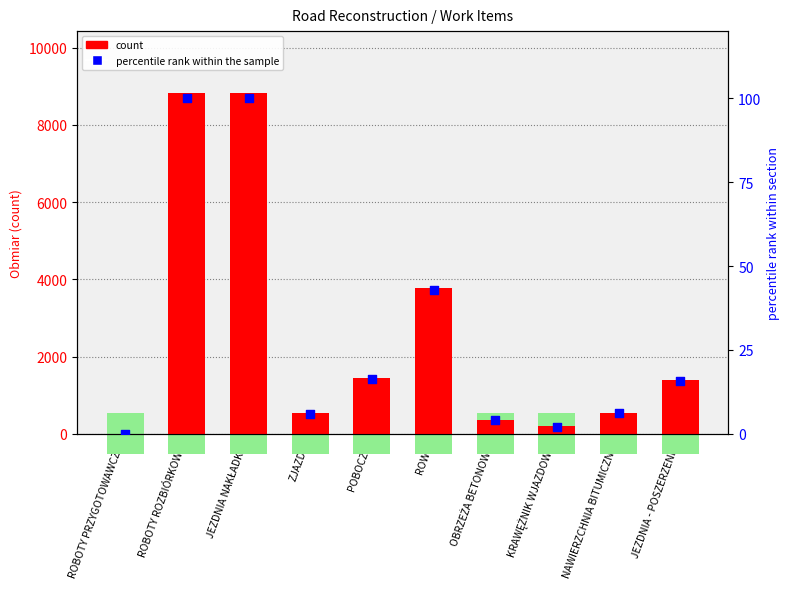

What is the total value across all series at ZJAZDY?

541.0